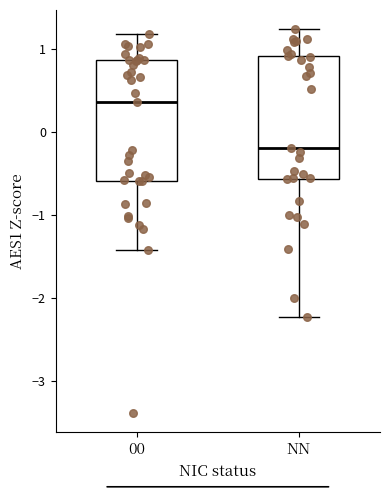

Reading left to right, read every box against the y-axis: the position of its median line, the range the box covers, and the ends of its whiskers. The values are not printed on the chart, so give them approximately, as read against the axis.

00: median 0.4, box -0.6 to 0.9, whiskers -1.4 to 1.2
NN: median -0.2, box -0.6 to 0.9, whiskers -2.2 to 1.2